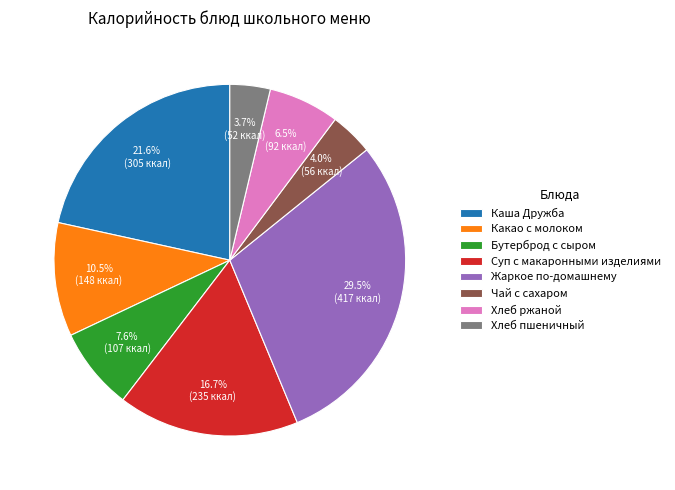

How much of the chart is everything except Каша Дружба?

78.4%